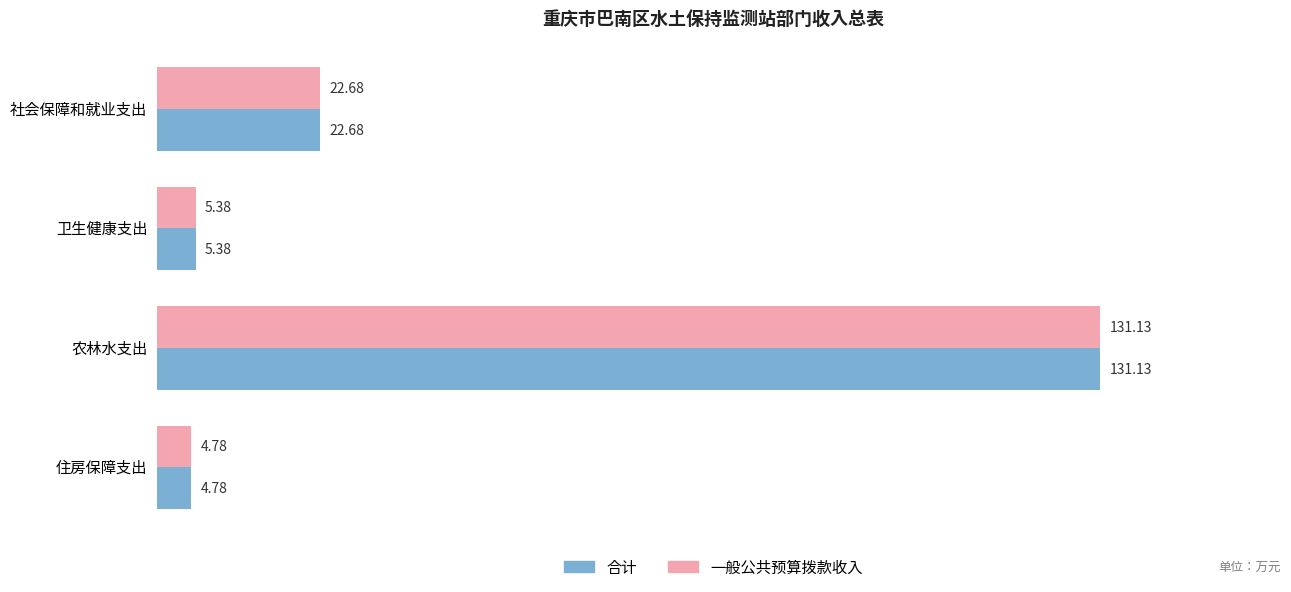

Where is 合计 nearest to the value 67?

社会保障和就业支出